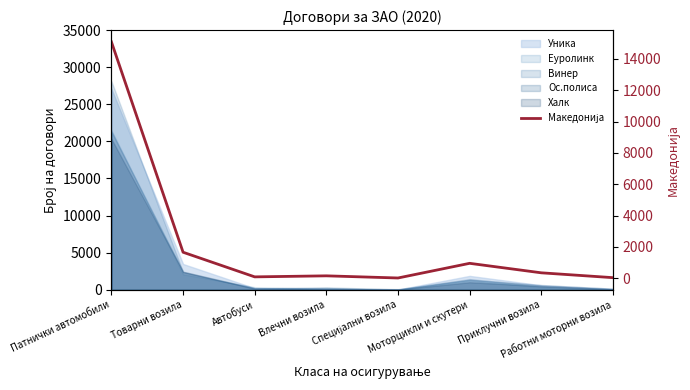

What is the value of the 2nd point from the left?

1665